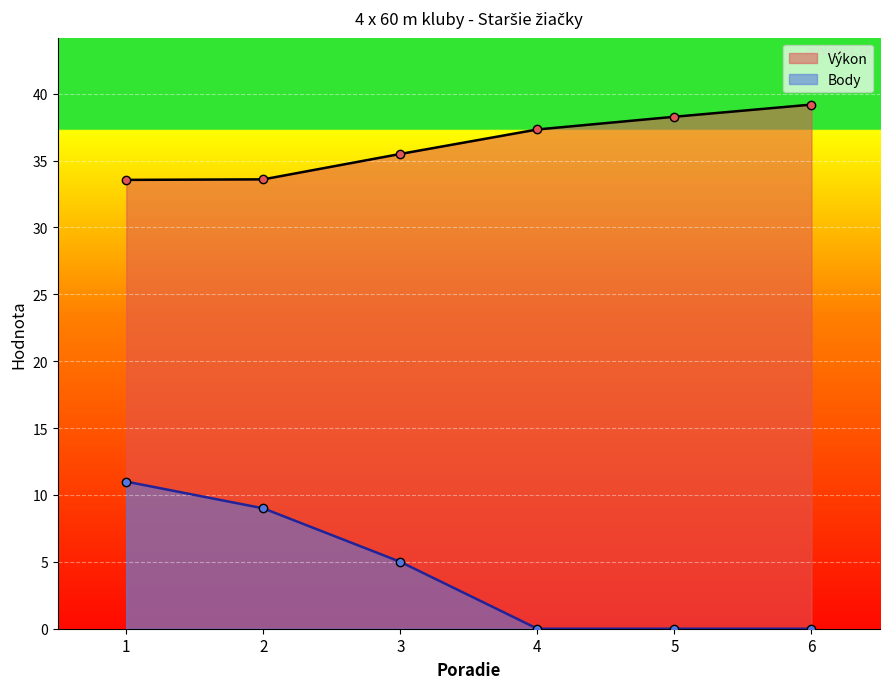

Rank the series at 4 from lowest to highest value.

Body, Výkon